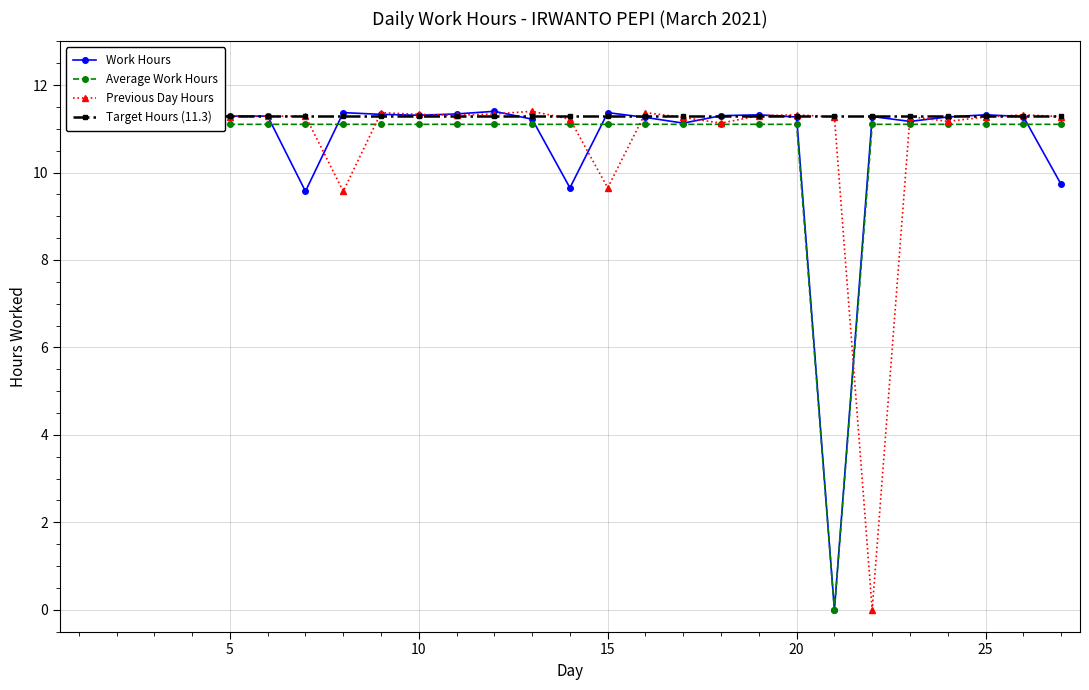

What are all the series names shown in the legend?

Work Hours, Average Work Hours, Previous Day Hours, Target Hours (11.3)